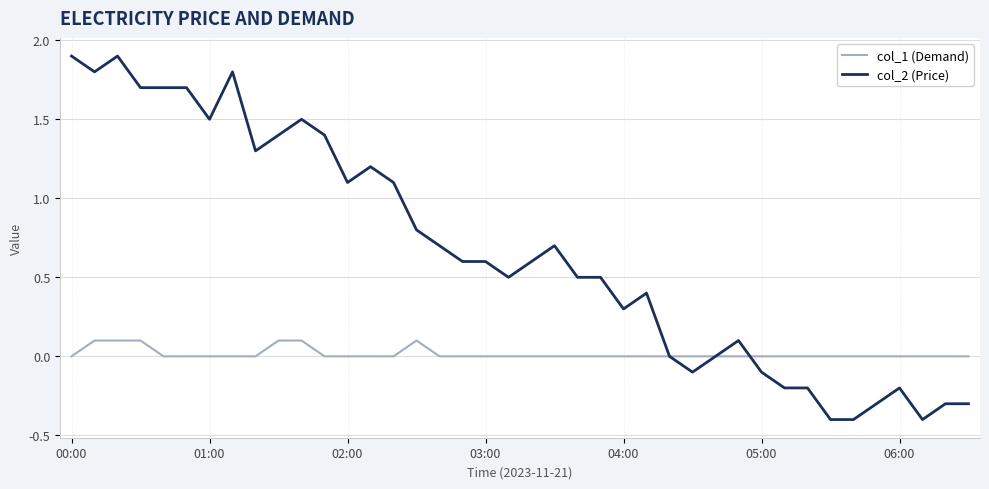

After their last crossing, which series has the higher values: col_1 (Demand) or col_2 (Price)?

col_1 (Demand)